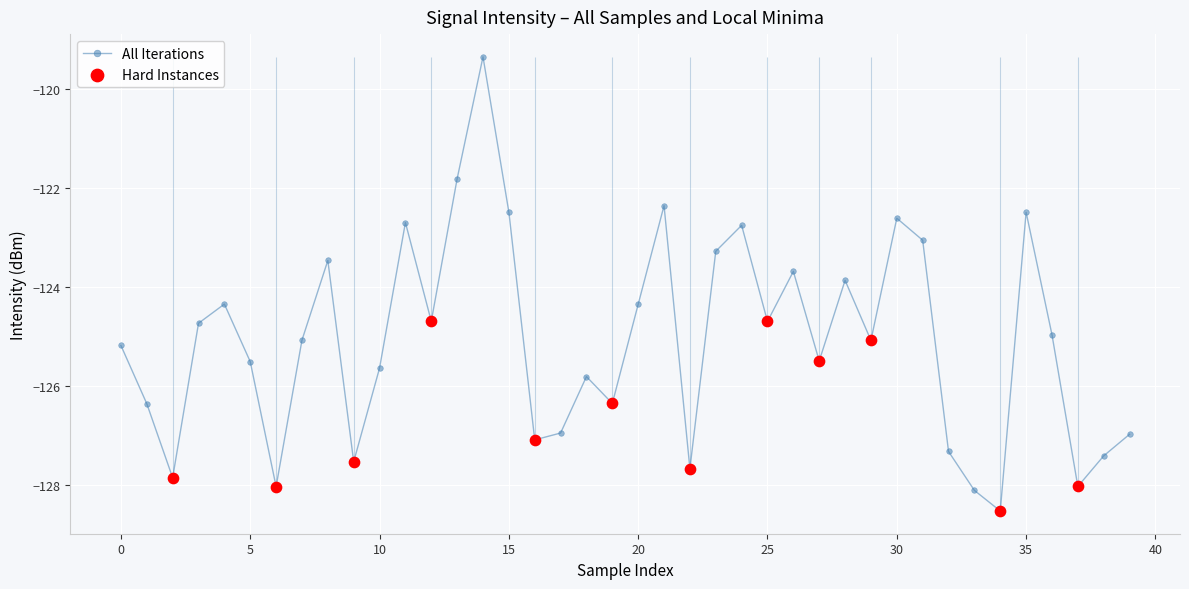

How many interior local valleys does the All Iterations series have?

12